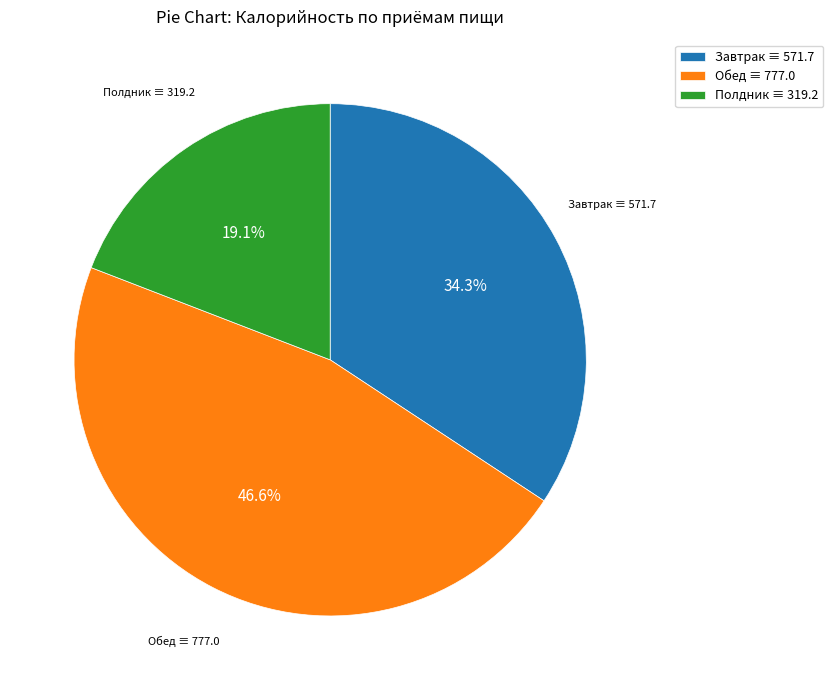

What percentage is the Завтрак slice, to the nearest percent?

34%